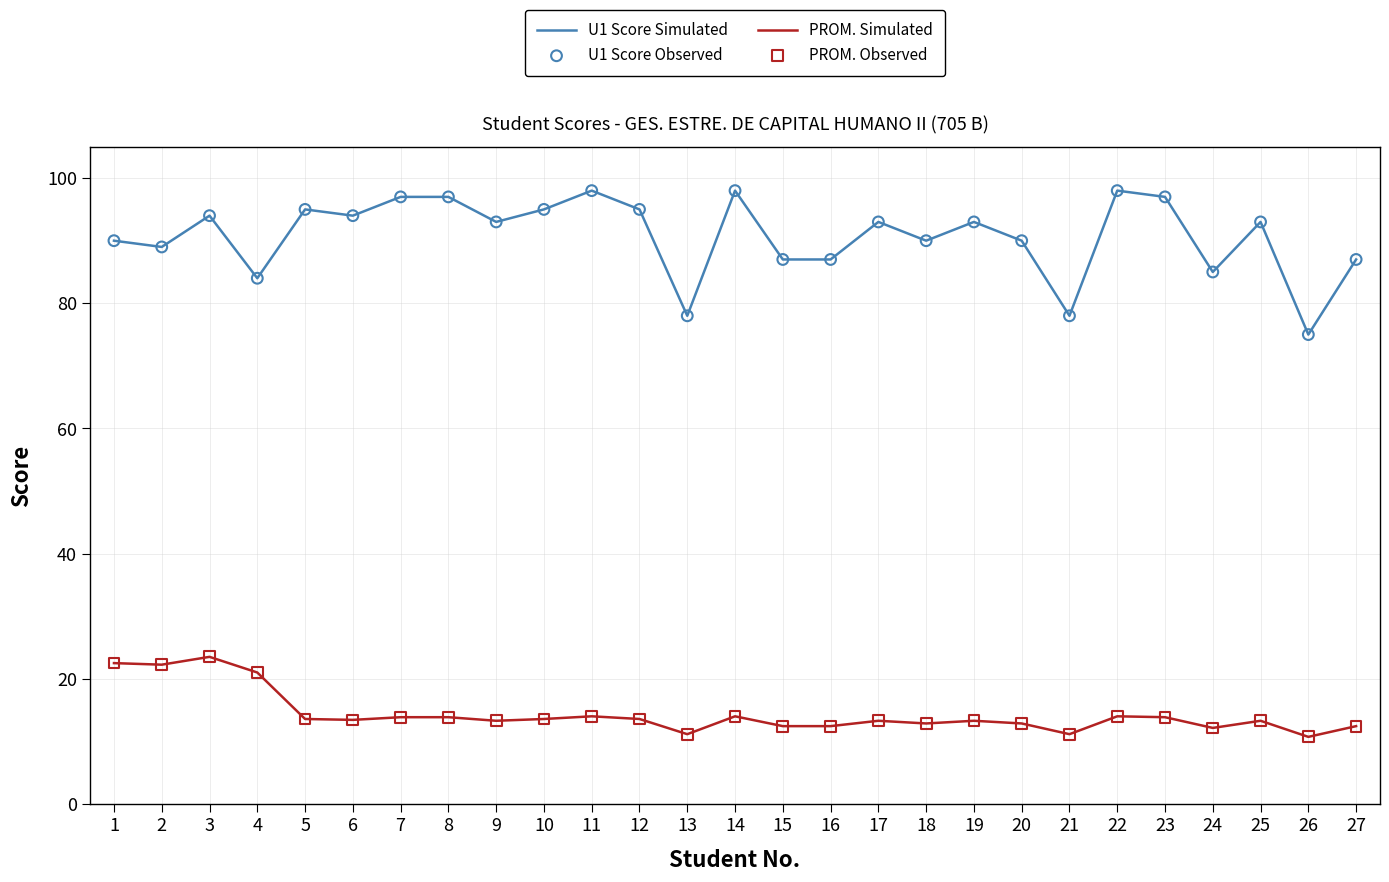

Which series has the largest range (max minus min)?

U1 Score Simulated